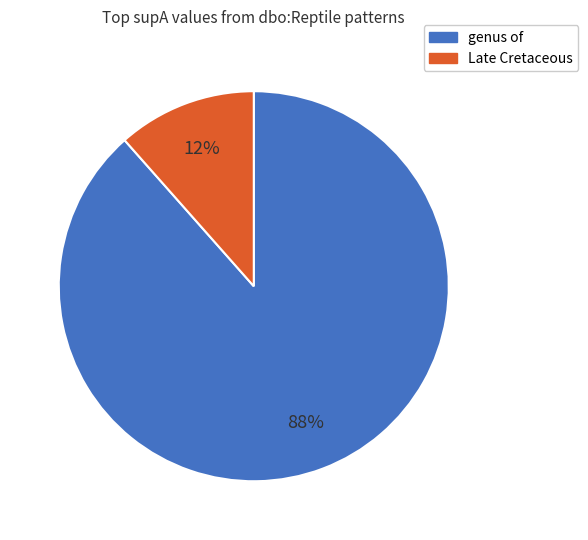

What percentage is the genus of slice, to the nearest percent?

88%